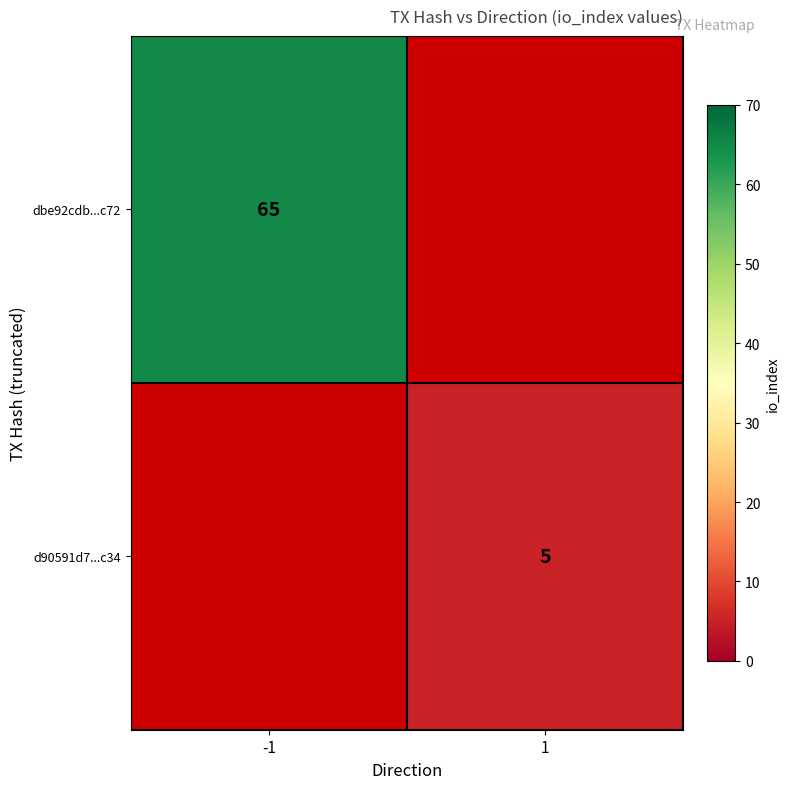

Which category has the lowest value across all series?

1